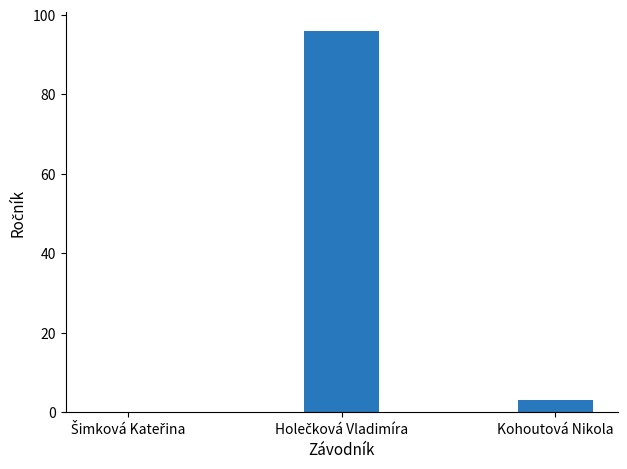

Is it true that the value at Kohoutová Nikola is 3?

True